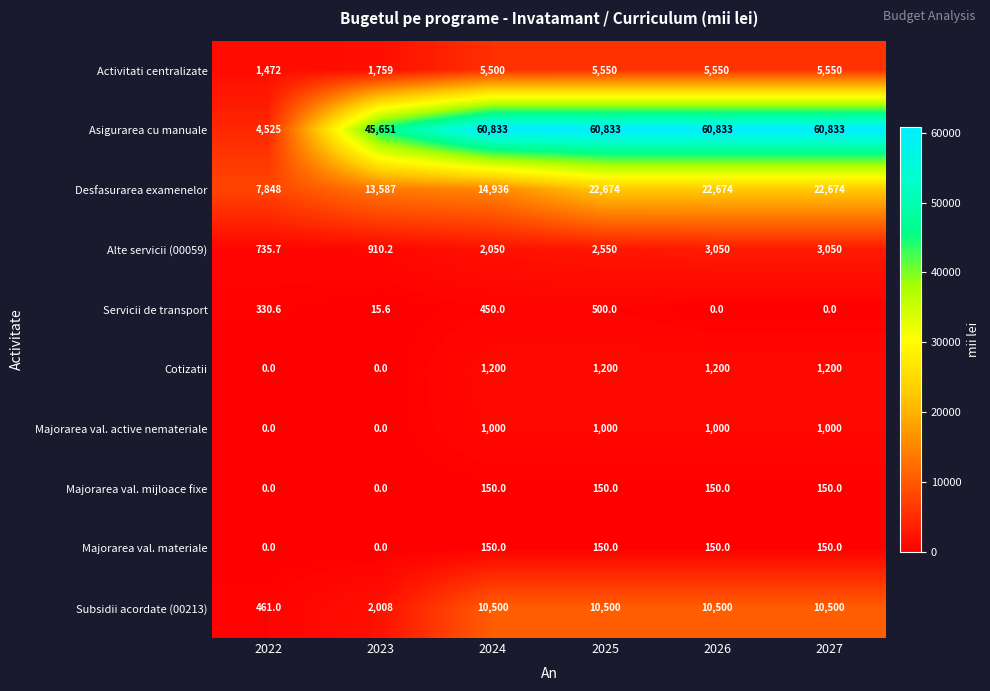

What is the average value of the Activitati centralizate series?

4230.2